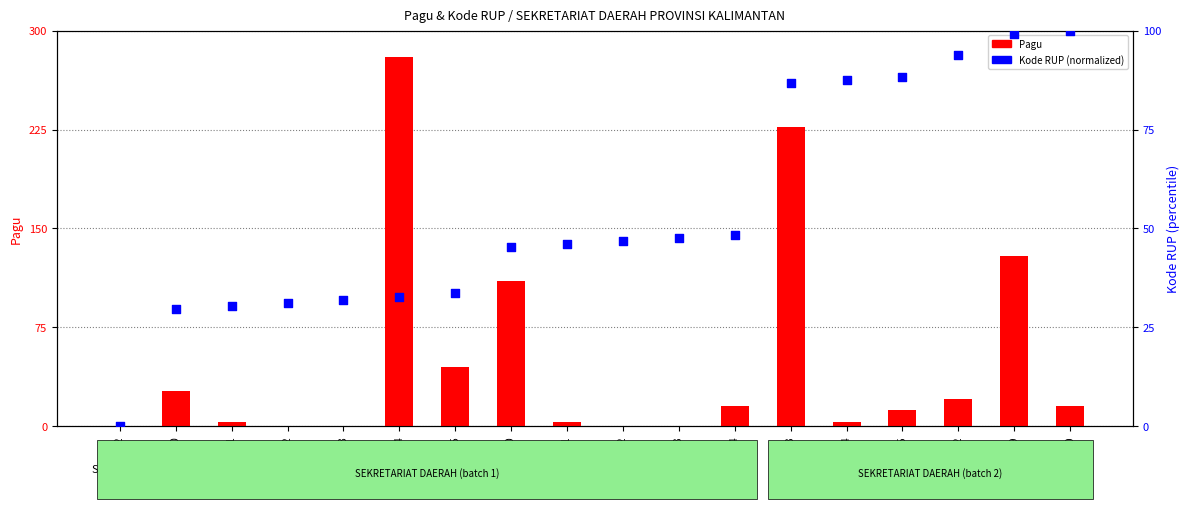

Which series has the widest spread of Y values?

Pagu